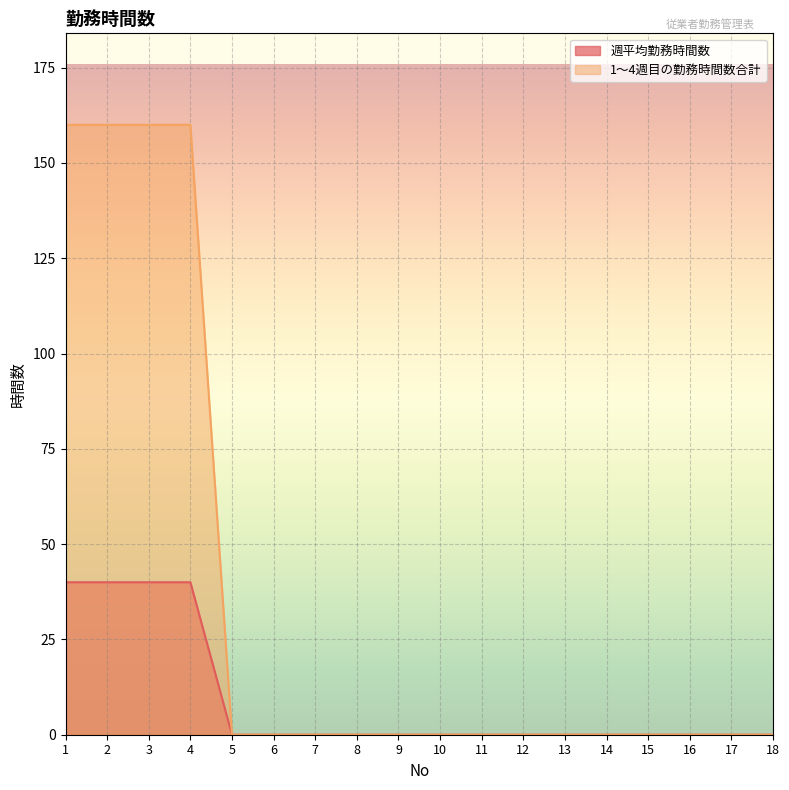

True or false: 週平均勤務時間数 has a value of -19 at 14.

False